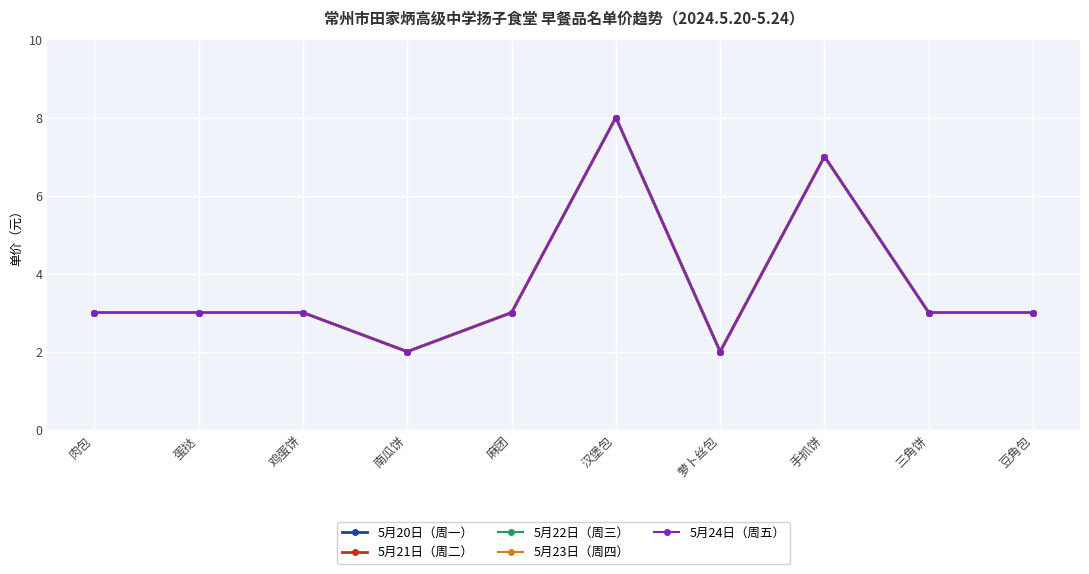

Does the chart have visible grid lines?

Yes